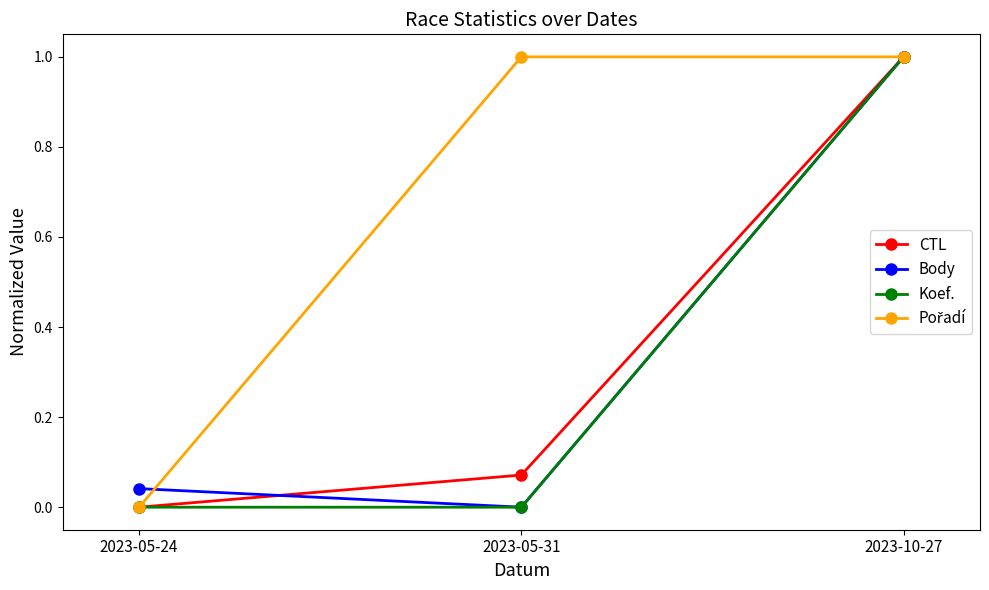

True or false: Koef. has a value of 0.4 at 2023-05-31.

False